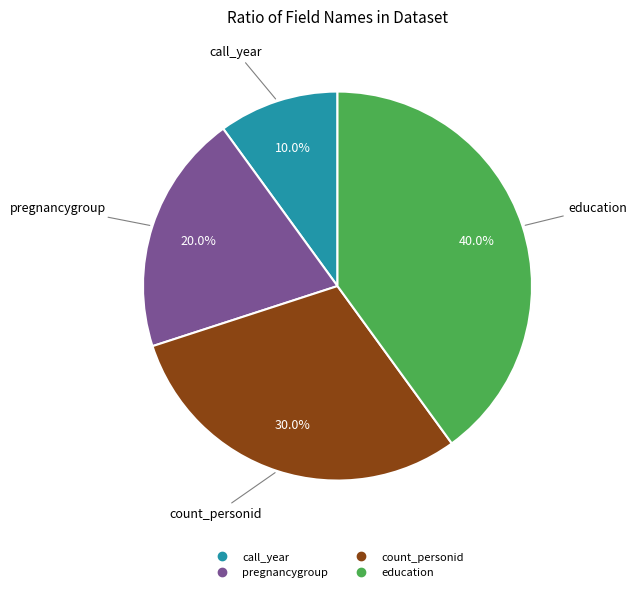

How much of the chart is everything except count_personid?

70.0%